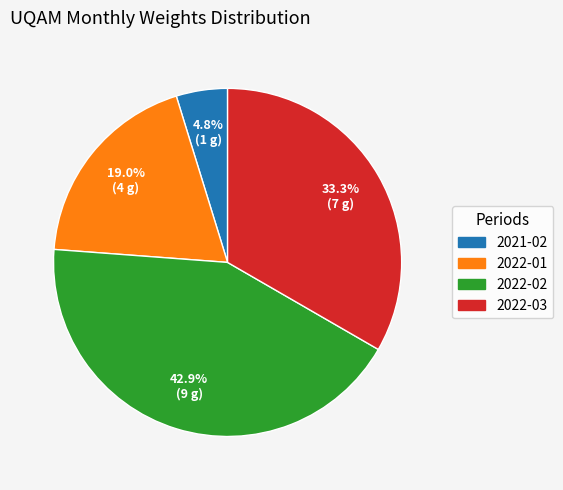

Is there a majority slice in this chart?

No